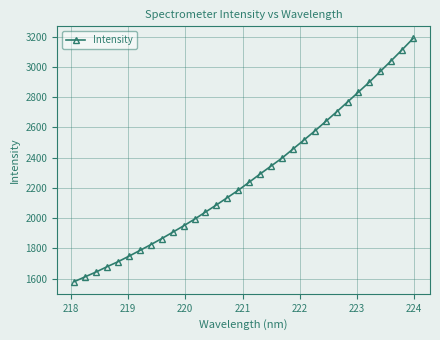

What is the minimum value shown in the chart?

1580.2